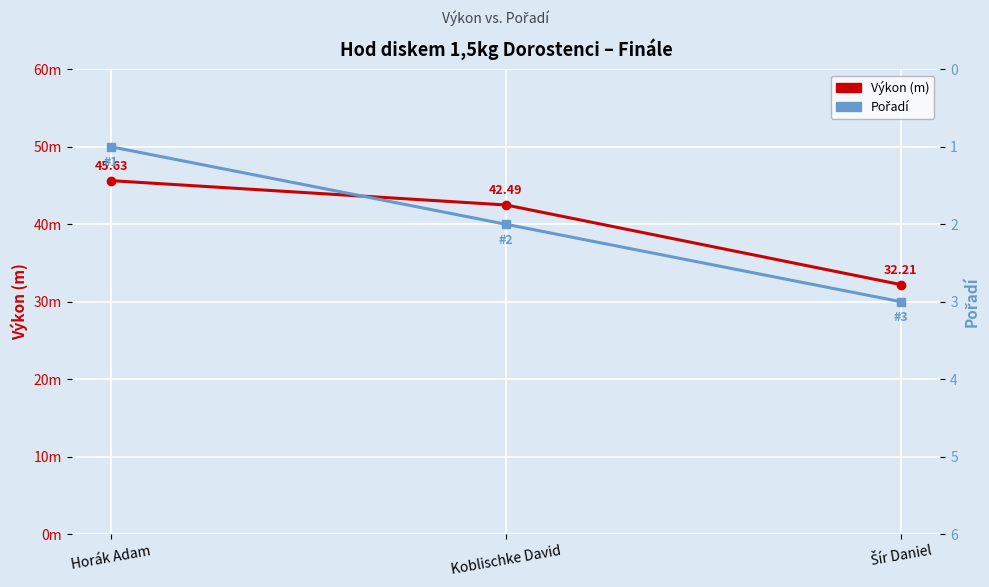

How many series are shown in this chart?

2